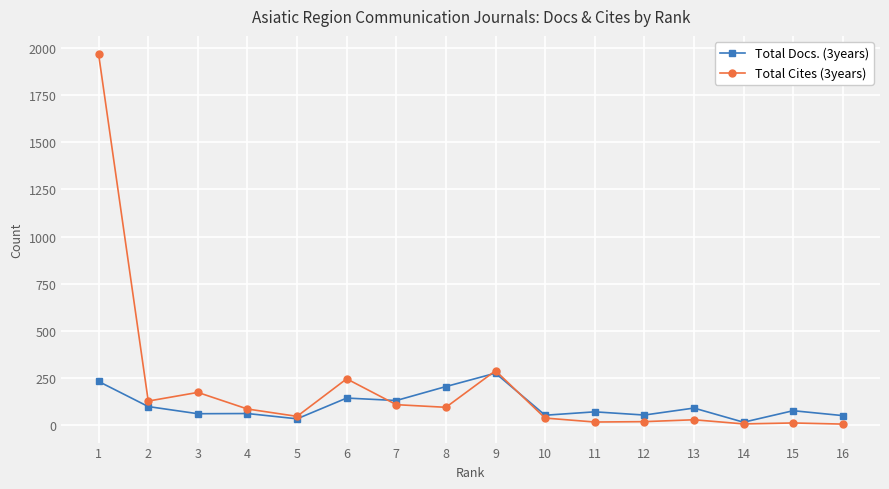

What is the maximum value shown in the chart?

1966